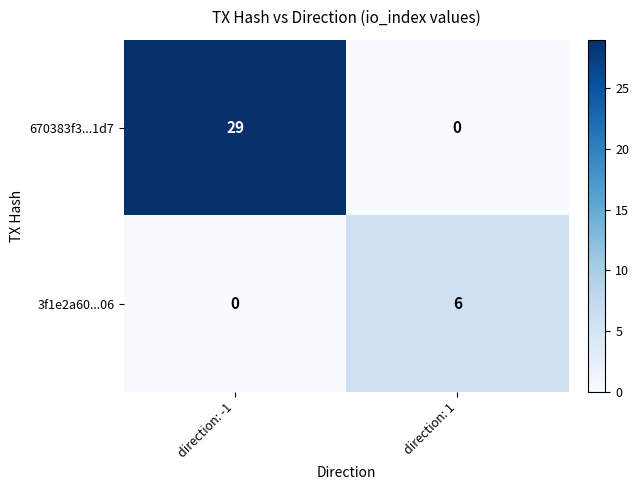

Which series has the largest total across all categories?

670383f3...1d7